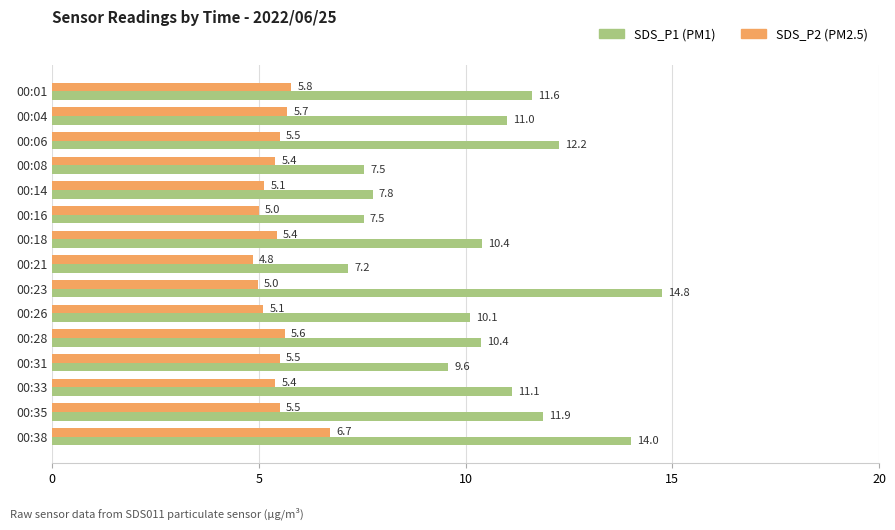

What is the spread (max minus min) of values at 00:31?

4.1